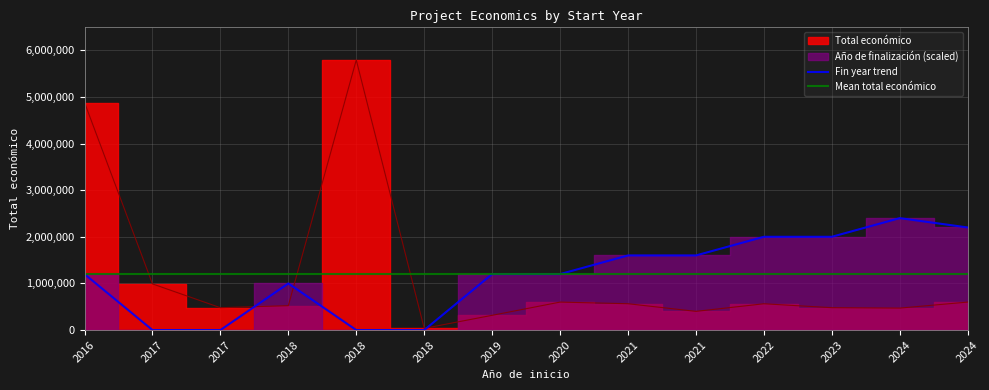

How many data points are less than 563721?

7